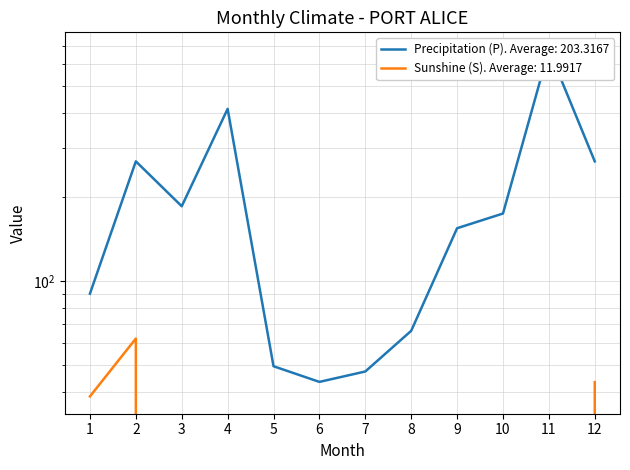

What is the value of the Precipitation (P) point at the 4th from the left?

414.8